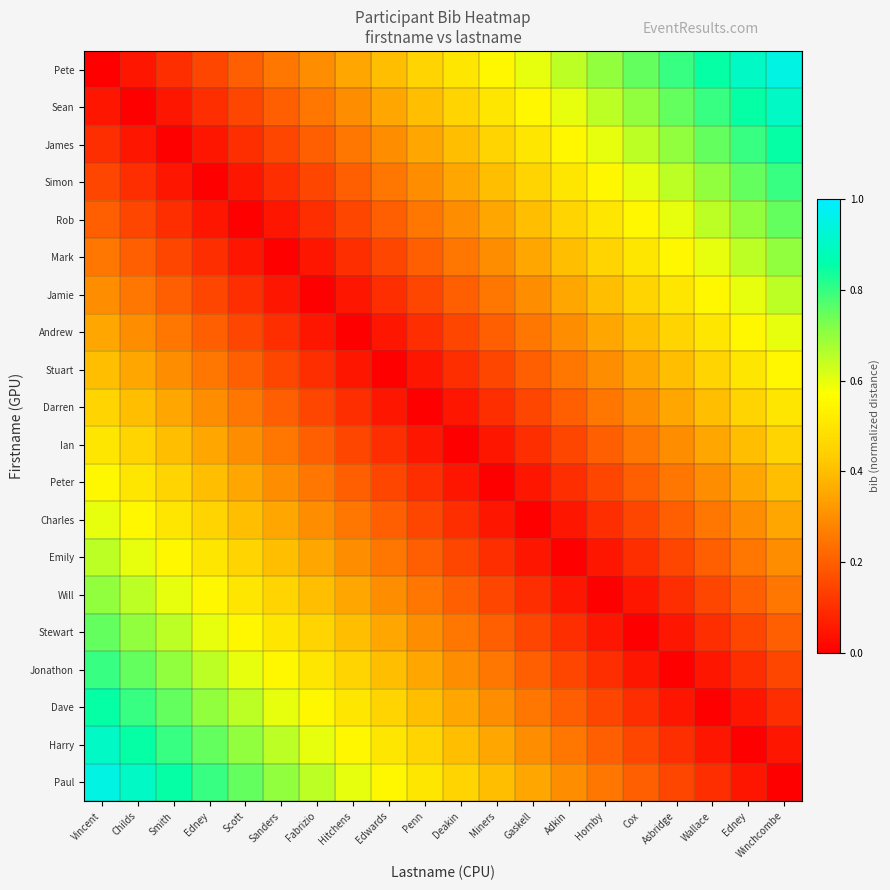

How many series are shown in this chart?

20